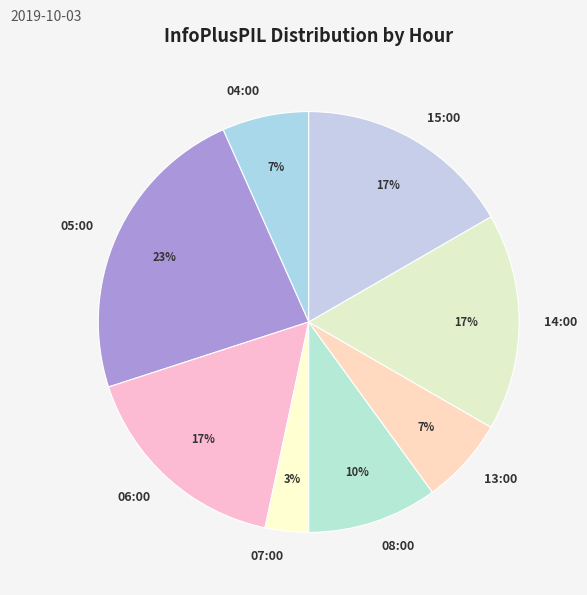

Is 13:00 the majority of the pie?

No